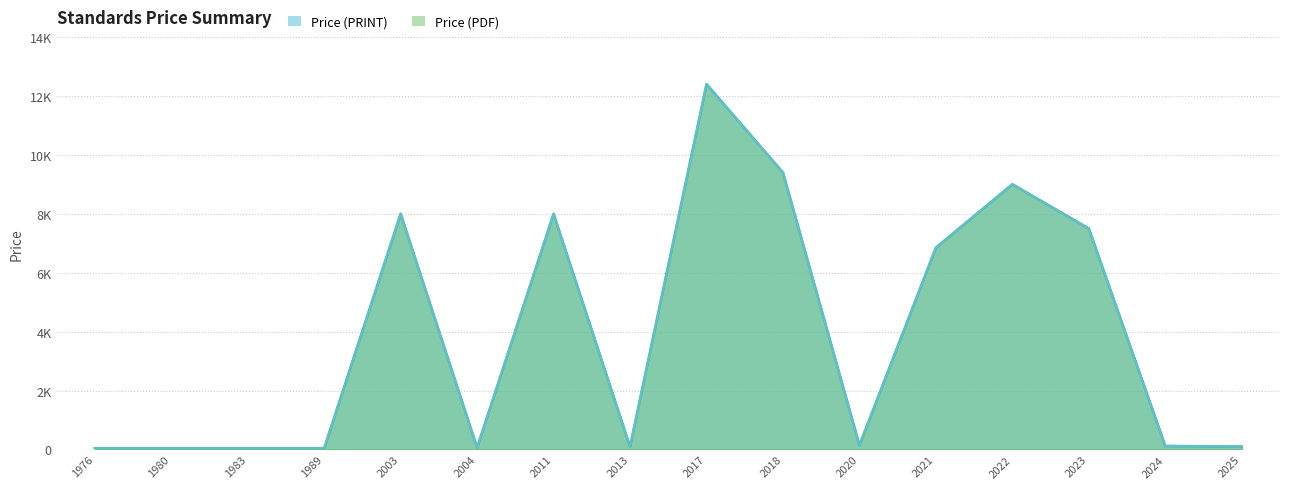

What value does the Price (PDF) series have at 2024?

76